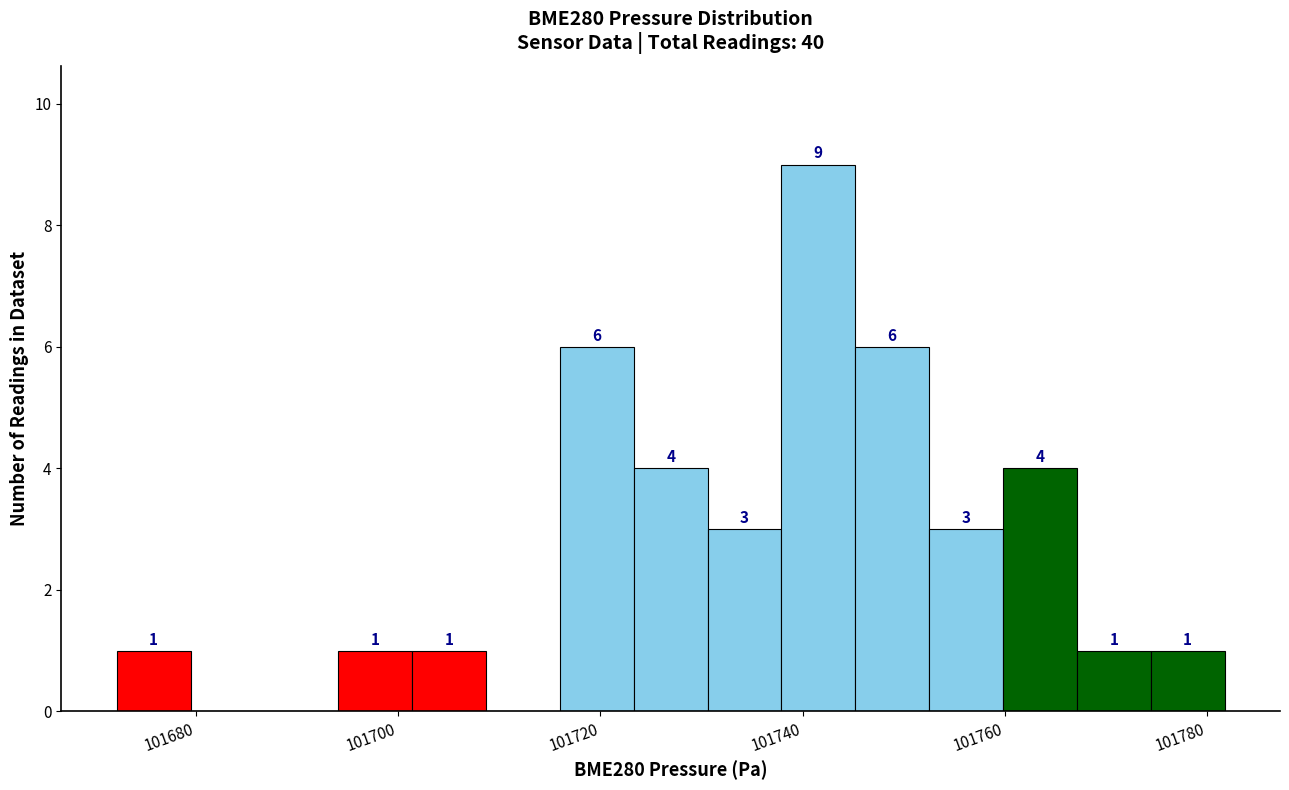

Read against the x-axis, roughly where is the centre of the tallest bar?

101742